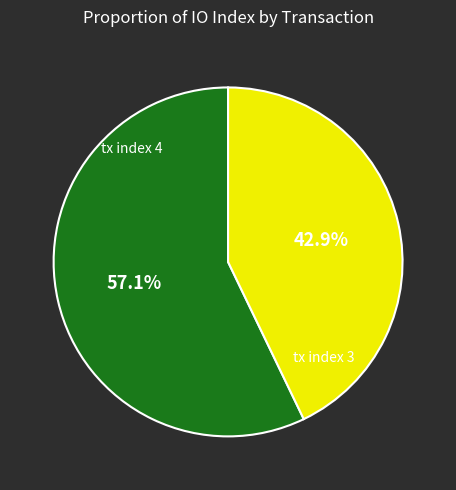

To the nearest percent, what portion does tx index 4 represent?

57%